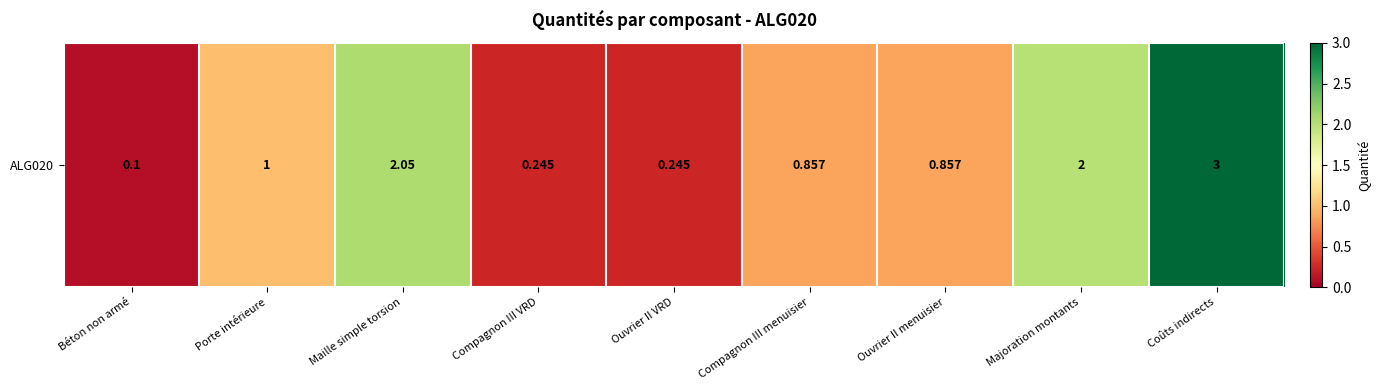

Reading left to right, what are all the values shown in this chart?

0.1	1.0	2.0	0.2	0.2	0.9	0.9	2.0	3.0